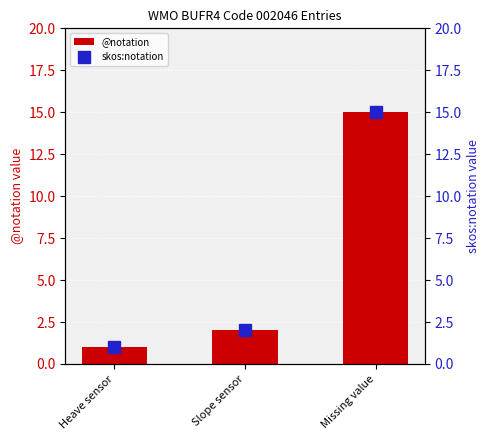

What is the total value across all series at Heave sensor?

2